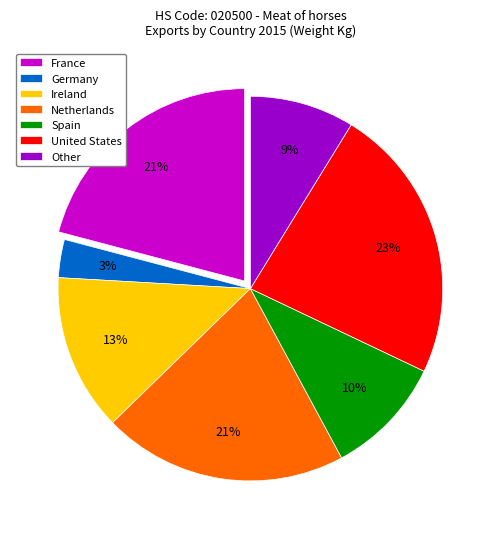

To the nearest percent, what percentage of the pie is Germany?

3%